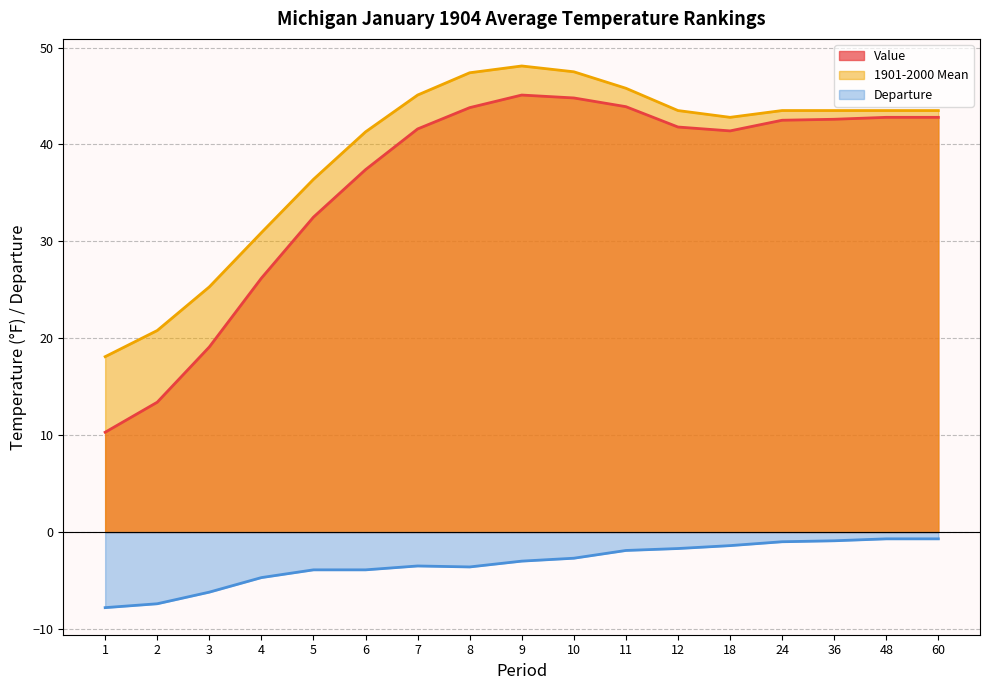

Reading left to right, list all the values displayed in this chart.

Value: 10.3	13.4	19.1	26.2	32.5	37.4	41.6	43.8	45.1	44.8	43.9	41.8	41.4	42.5	42.6	42.8	42.8
1901-2000 Mean: 18.1	20.8	25.3	30.9	36.4	41.3	45.1	47.4	48.1	47.5	45.8	43.5	42.8	43.5	43.5	43.5	43.5
Departure: -7.8	-7.4	-6.2	-4.7	-3.9	-3.9	-3.5	-3.6	-3.0	-2.7	-1.9	-1.7	-1.4	-1.0	-0.9	-0.7	-0.7